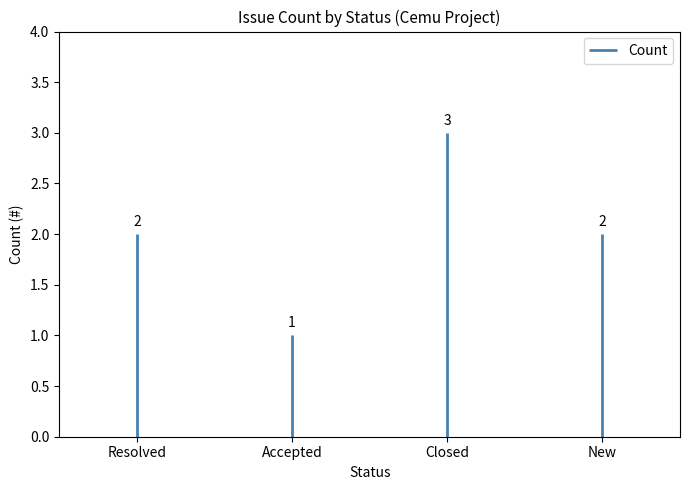

Which label corresponds to the largest value in the chart?

Closed